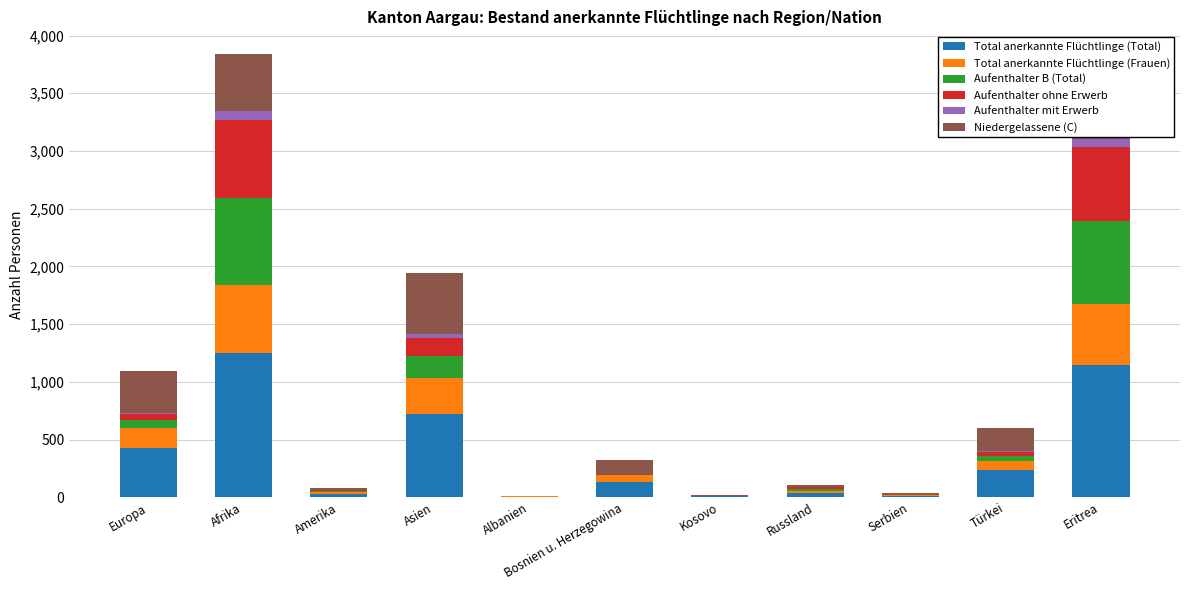

Which category has the highest value in the Total anerkannte Flüchtlinge (Total) series?

Afrika